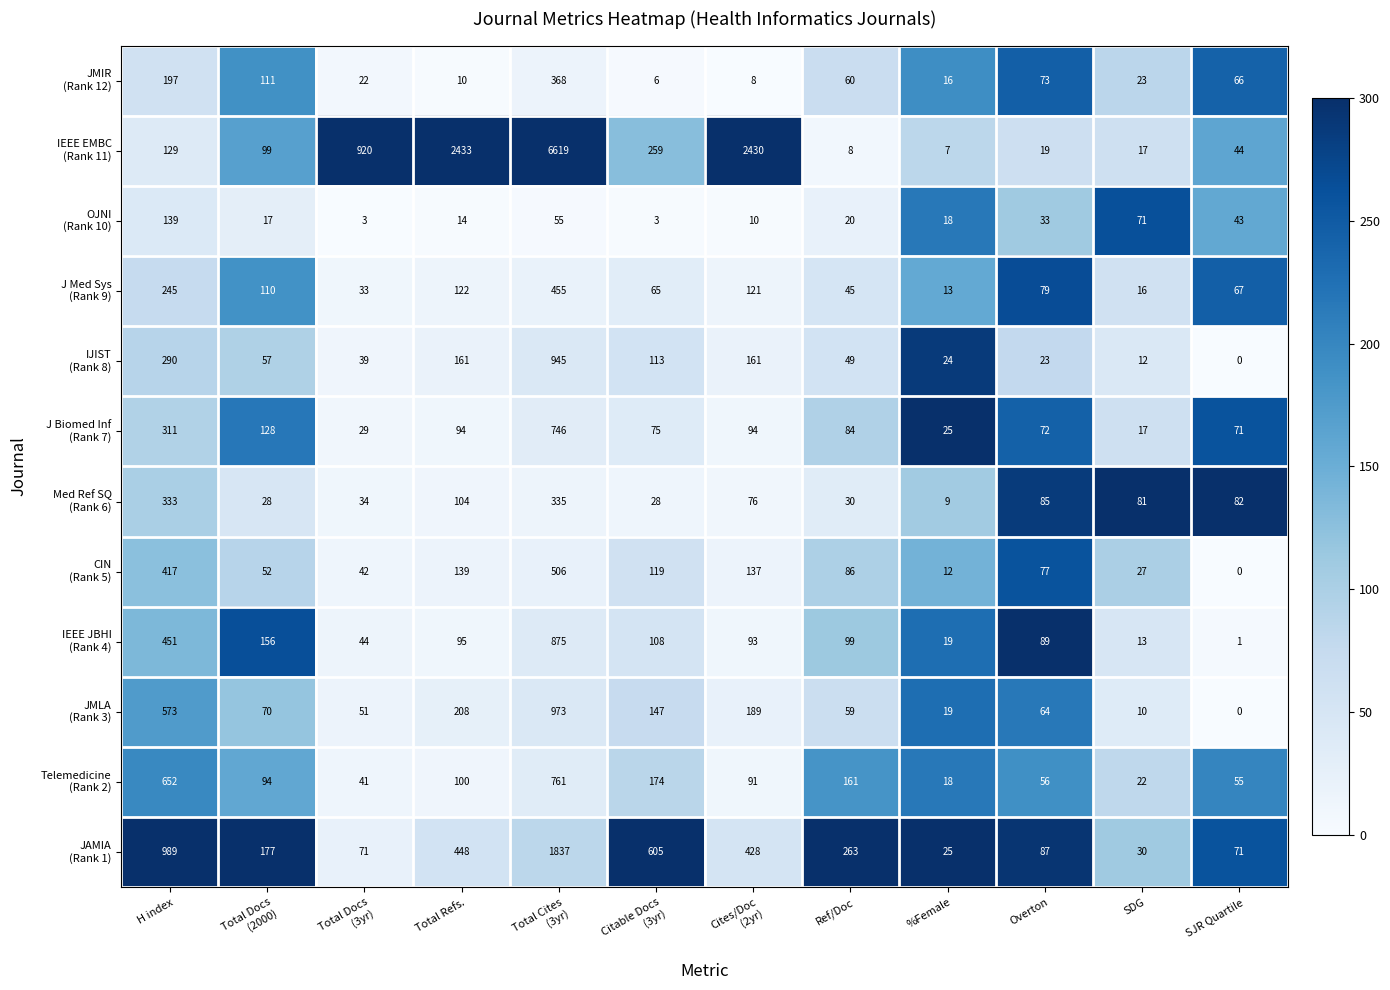

Which category has the lowest value across all series?

SJR Quartile